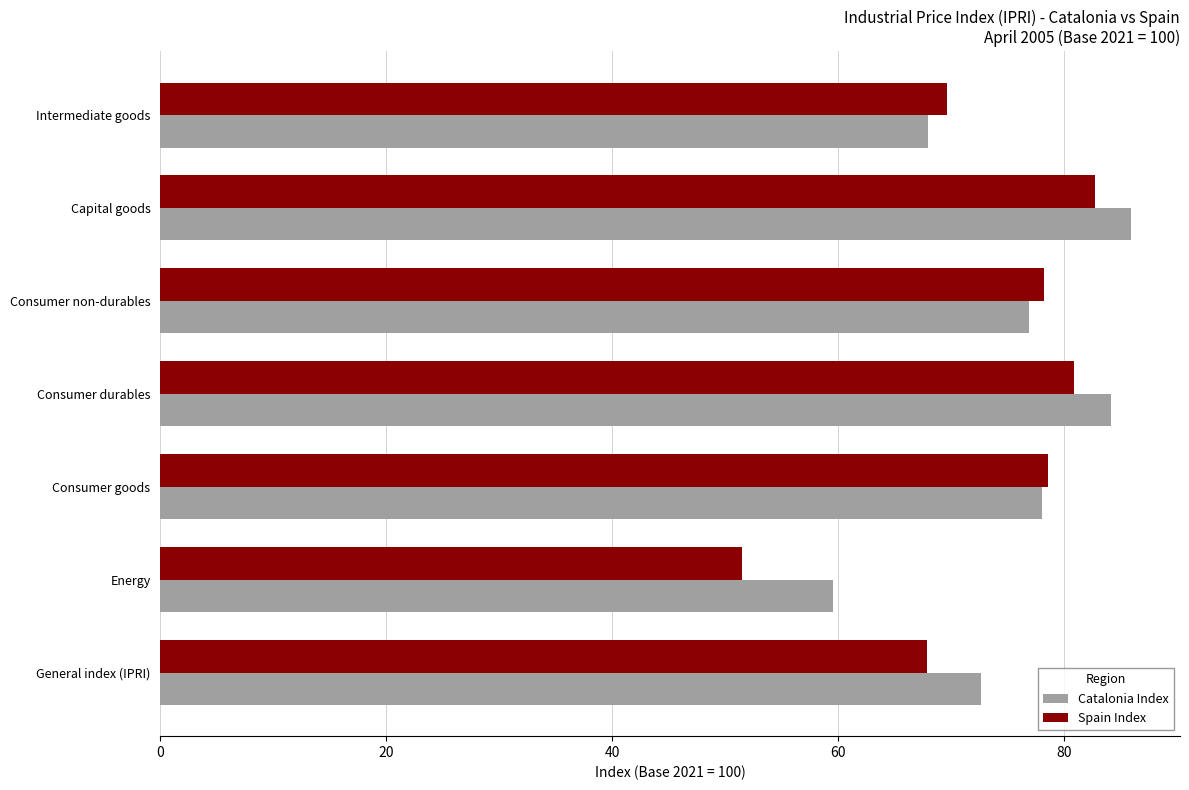

Rank the series at General index (IPRI) from lowest to highest value.

Spain Index, Catalonia Index